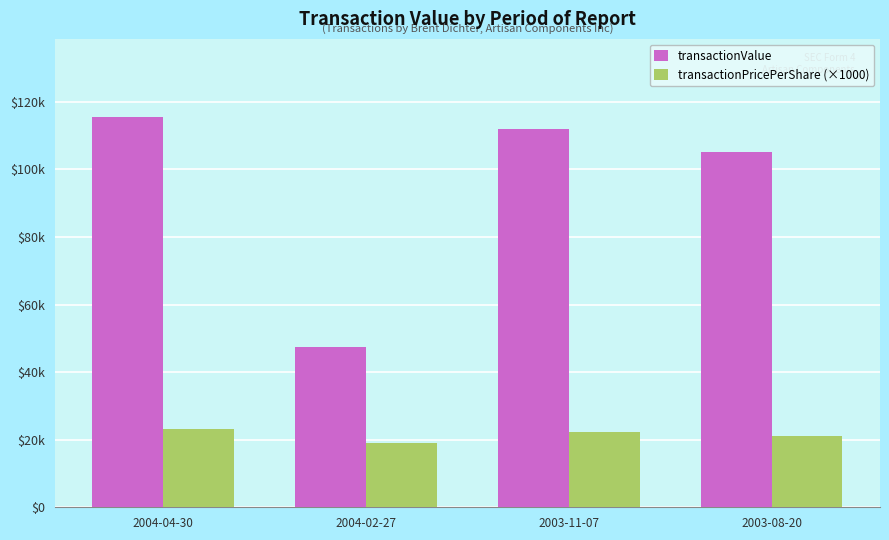

What are all the series names shown in the legend?

transactionValue, transactionPricePerShare (×1000)